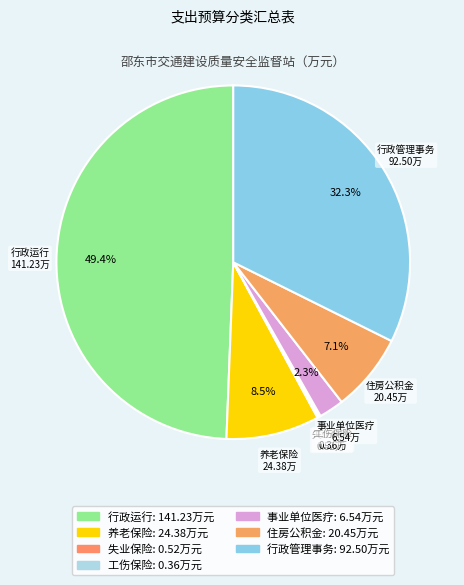

Is there a majority slice in this chart?

No